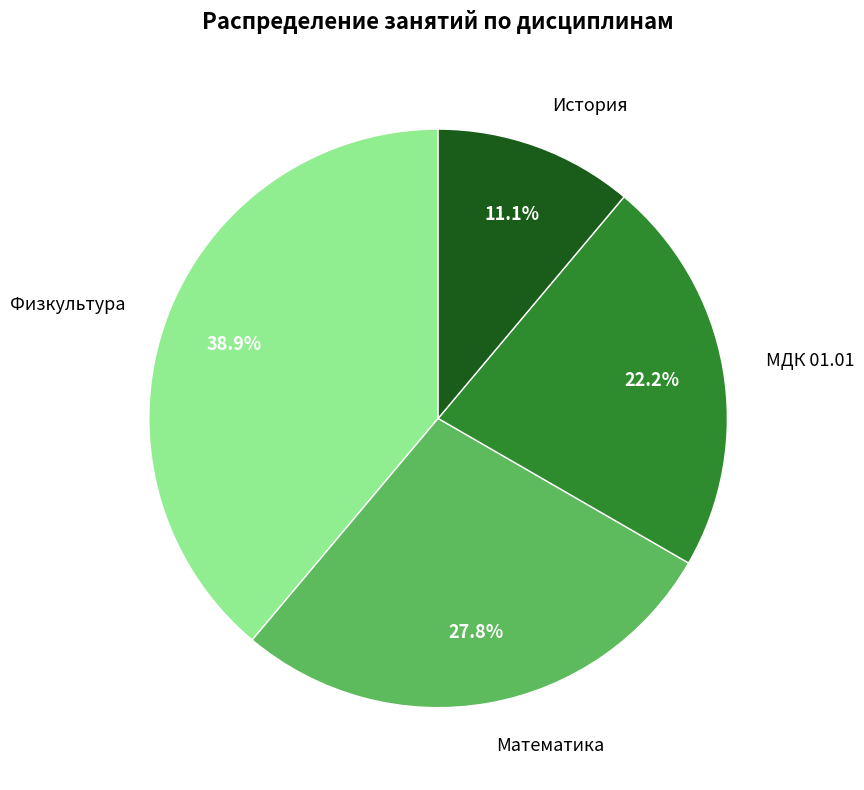

What is the smallest slice in the pie chart?

История